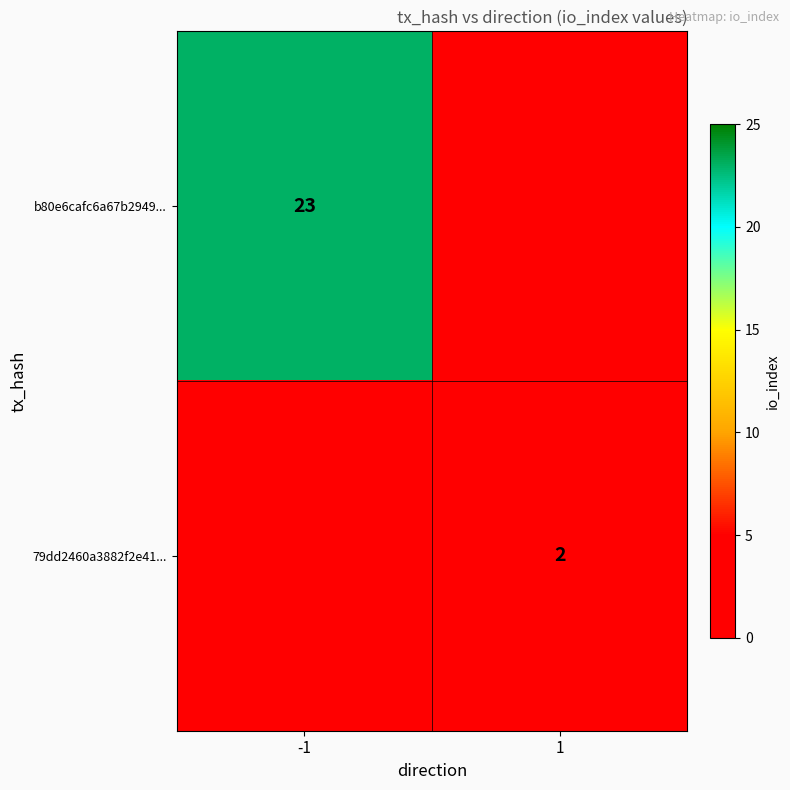

What is the spread (max minus min) of values at -1?

23